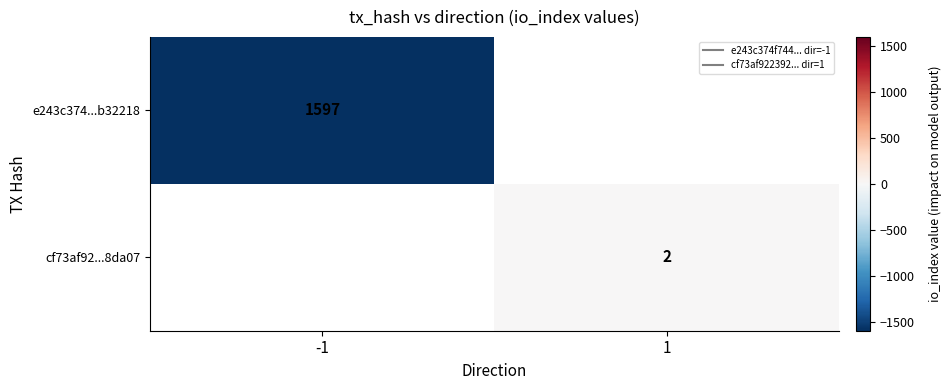

What is the highest value of the e243c374...b32218 series?

-1597.0